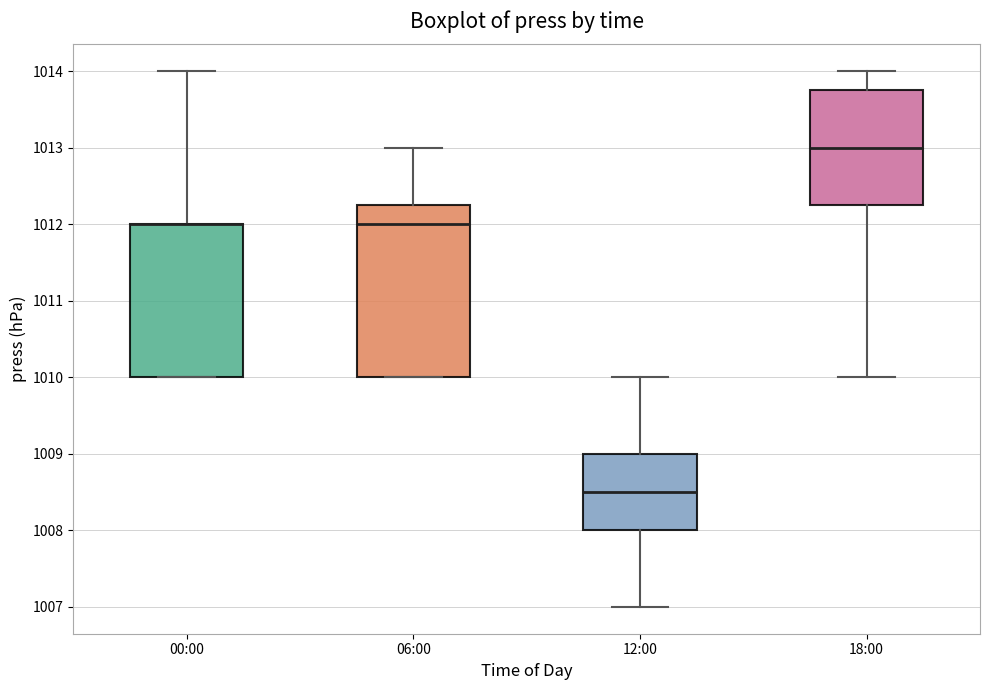

Reading left to right, transcribe this box plot: for each box, give where its median line is, the range the box spans, and where its two whiskers end, as read against the y-axis. The values are not printed on the chart, so give them approximately, as read against the axis.

00:00: median 1012.0 (drawn on the box's upper edge), box 1010.0 to 1012.0, whiskers 1010.0 to 1014.0
06:00: median 1012.0, box 1010.0 to 1012.3, whiskers 1010.0 to 1013.0
12:00: median 1008.5, box 1008.0 to 1009.0, whiskers 1007.0 to 1010.0
18:00: median 1013.0, box 1012.3 to 1013.8, whiskers 1010.0 to 1014.0